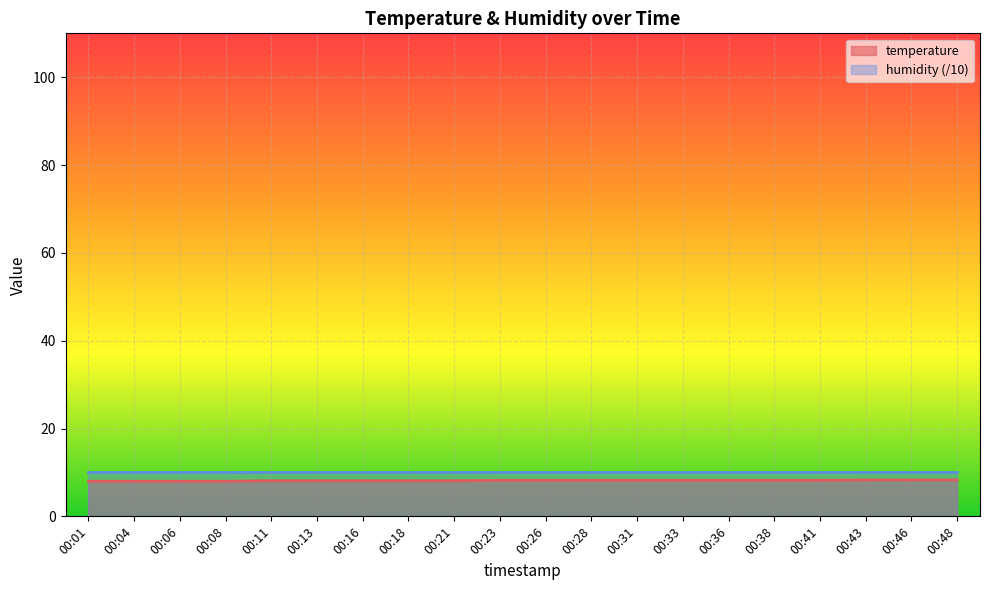

Which label corresponds to the smallest value in the chart?

00:01